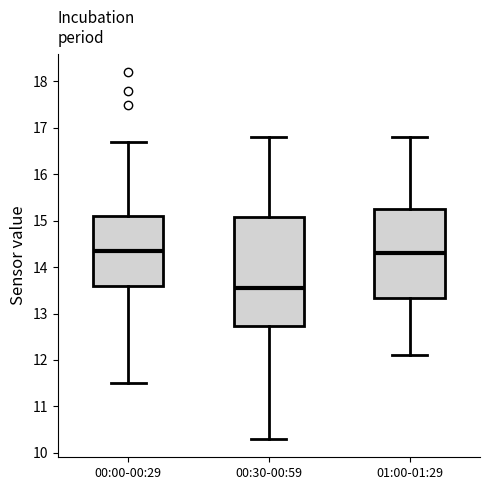

Reading left to right, read every box against the y-axis: the position of its median line, the range the box covers, and the ends of its whiskers. The values are not printed on the chart, so give them approximately, as read against the axis.

00:00-00:29: median 14.4, box 13.6 to 15.1, whiskers 11.5 to 16.7
00:30-00:59: median 13.6, box 12.7 to 15.1, whiskers 10.3 to 16.8
01:00-01:29: median 14.3, box 13.3 to 15.3, whiskers 12.1 to 16.8